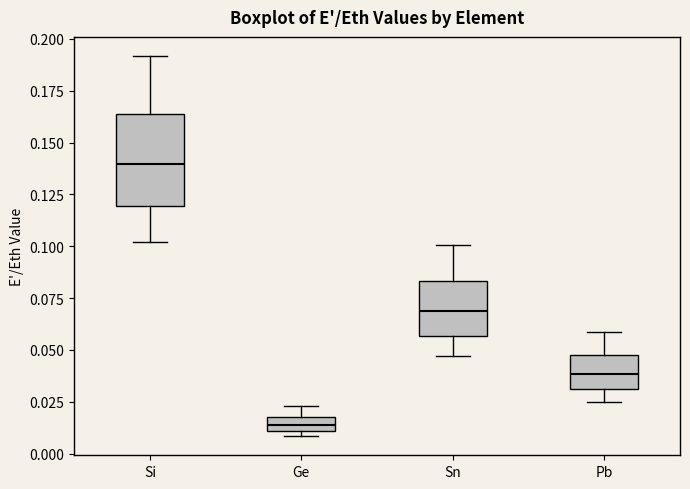

Which box's median line is the highest?

Si